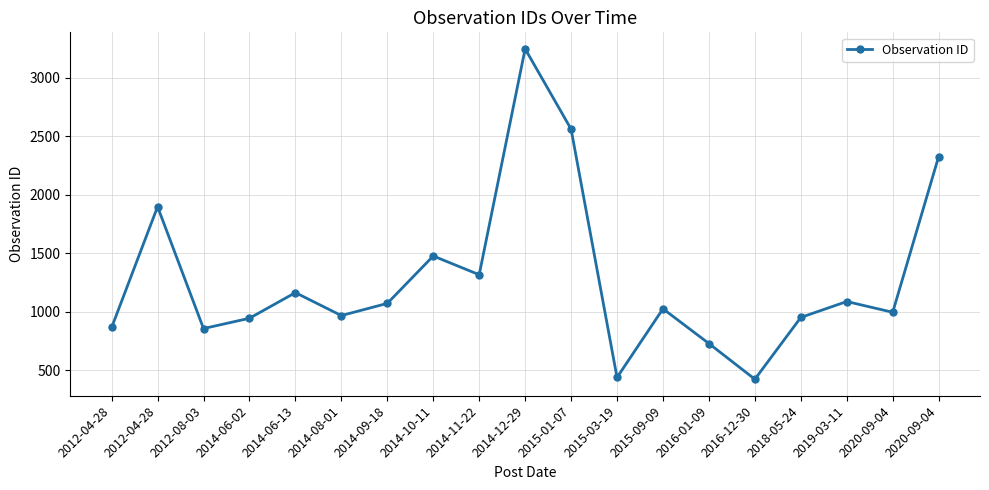

Is this an area chart (filled region under the line)?

No